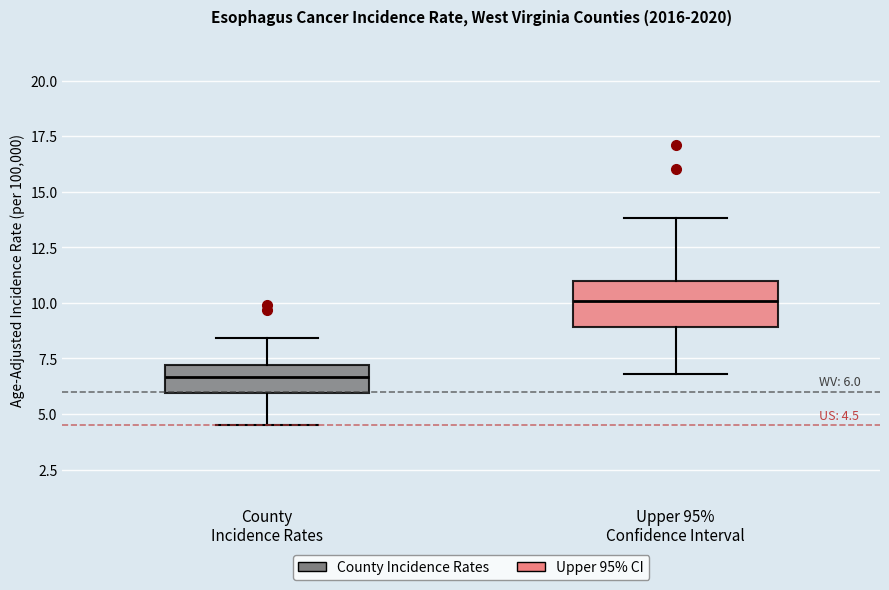

Which box is the tallest, from its lower edge to its upper edge?

Upper 95% Confidence Interval